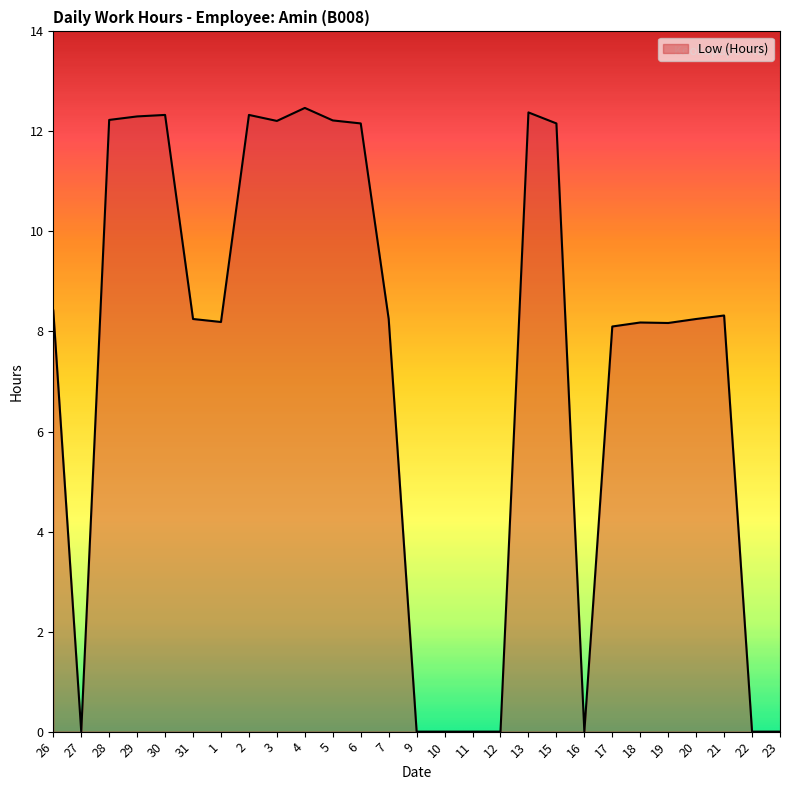

Which has a higher value, 29 or 18?

29